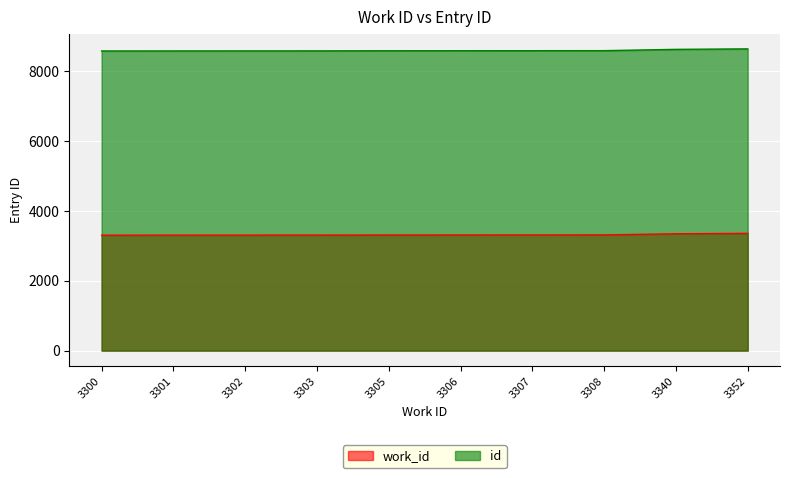

What is the total value across all series at 3305?

11876